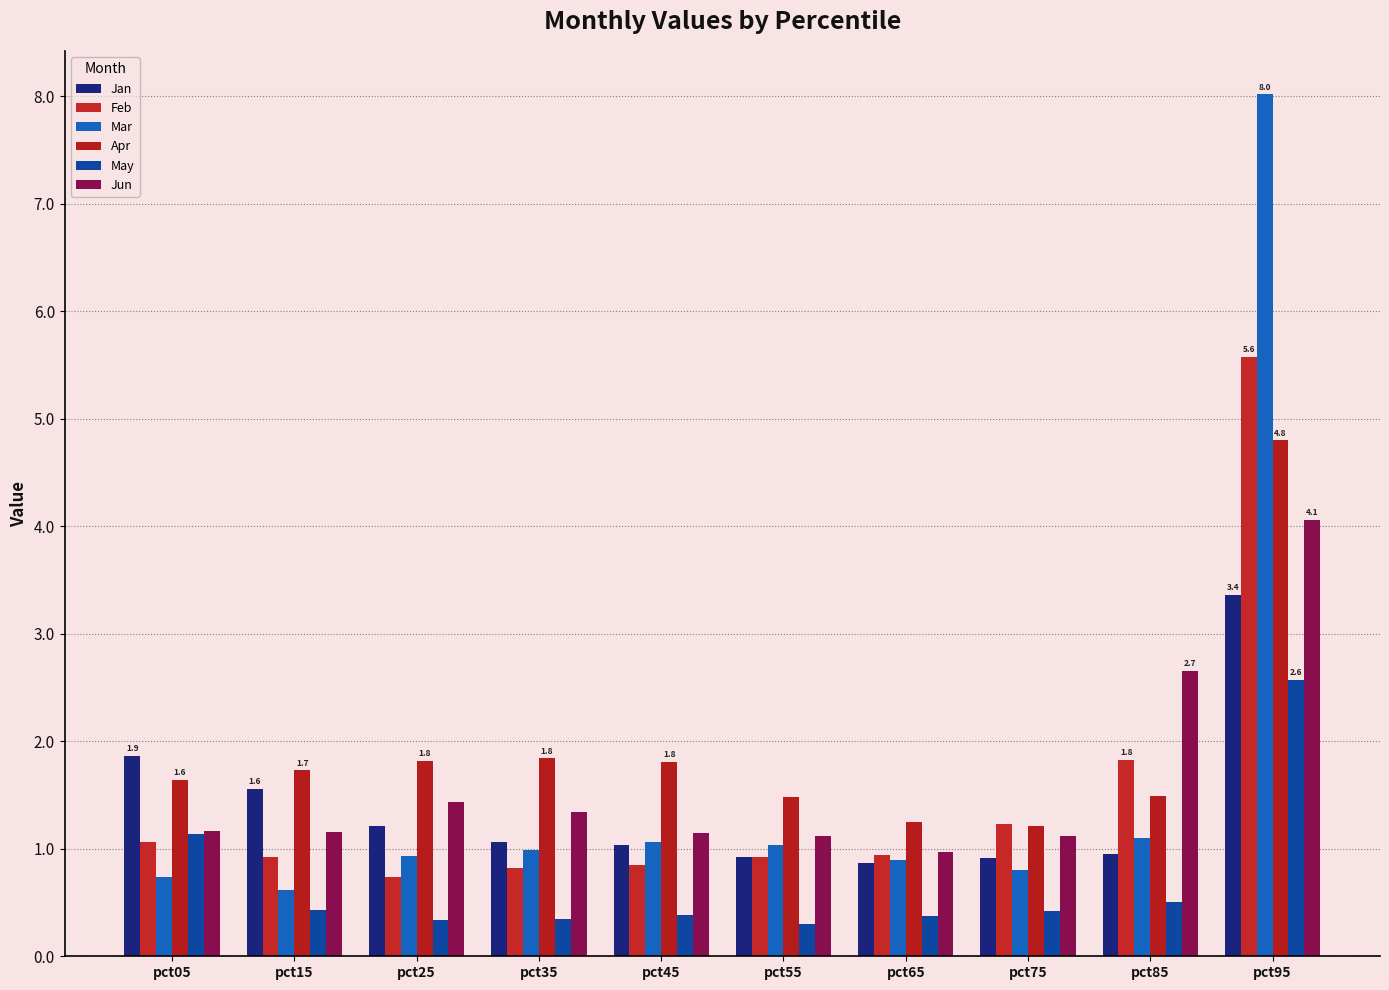

Reading left to right, transcribe all the data shown in this chart.

Jan: 1.9	1.6	1.2	1.1	1.0	0.9	0.9	0.9	1.0	3.4
Feb: 1.1	0.9	0.7	0.8	0.8	0.9	0.9	1.2	1.8	5.6
Mar: 0.7	0.6	0.9	1.0	1.1	1.0	0.9	0.8	1.1	8.0
Apr: 1.6	1.7	1.8	1.8	1.8	1.5	1.3	1.2	1.5	4.8
May: 1.1	0.4	0.3	0.3	0.4	0.3	0.4	0.4	0.5	2.6
Jun: 1.2	1.2	1.4	1.3	1.1	1.1	1.0	1.1	2.7	4.1